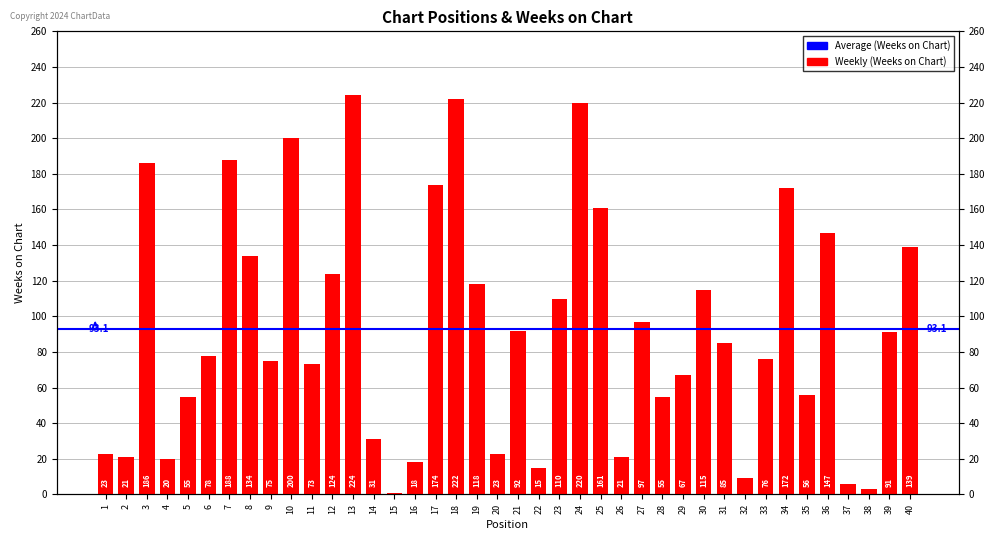

Where does the data first go above 85?

3